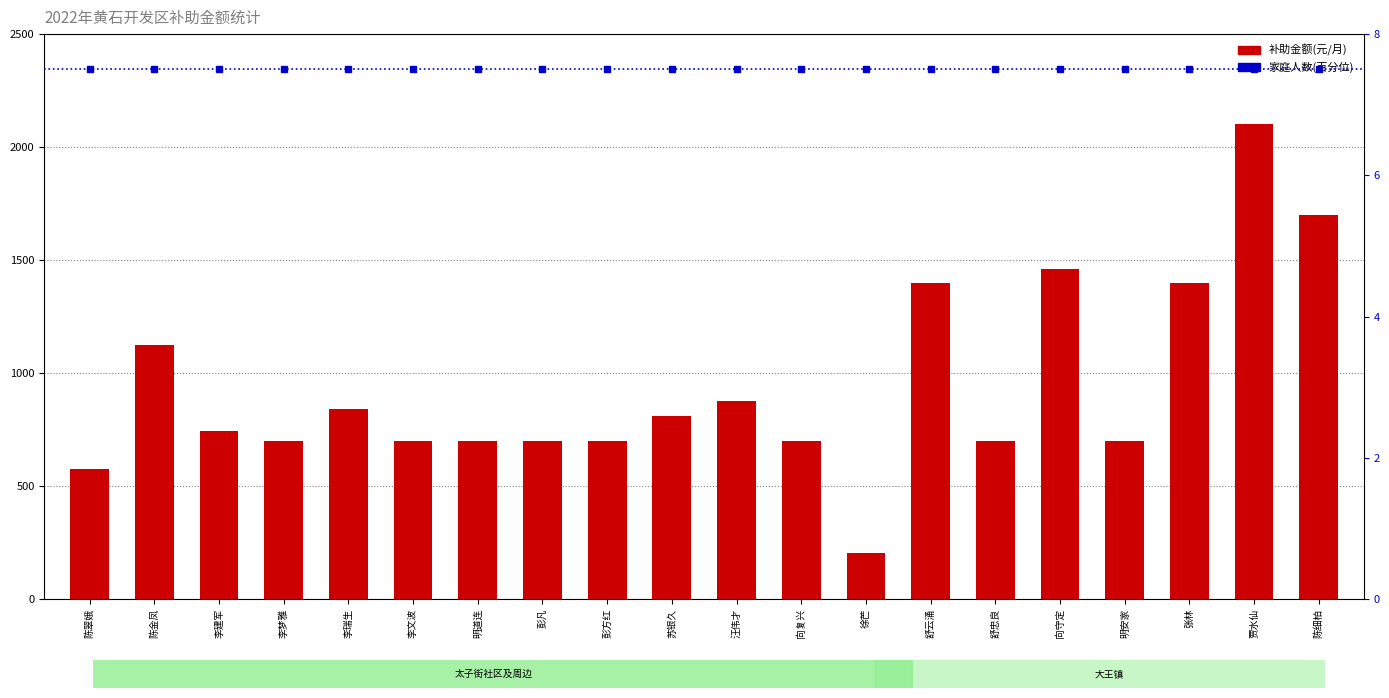

What is the greatest value displayed?

2100.0